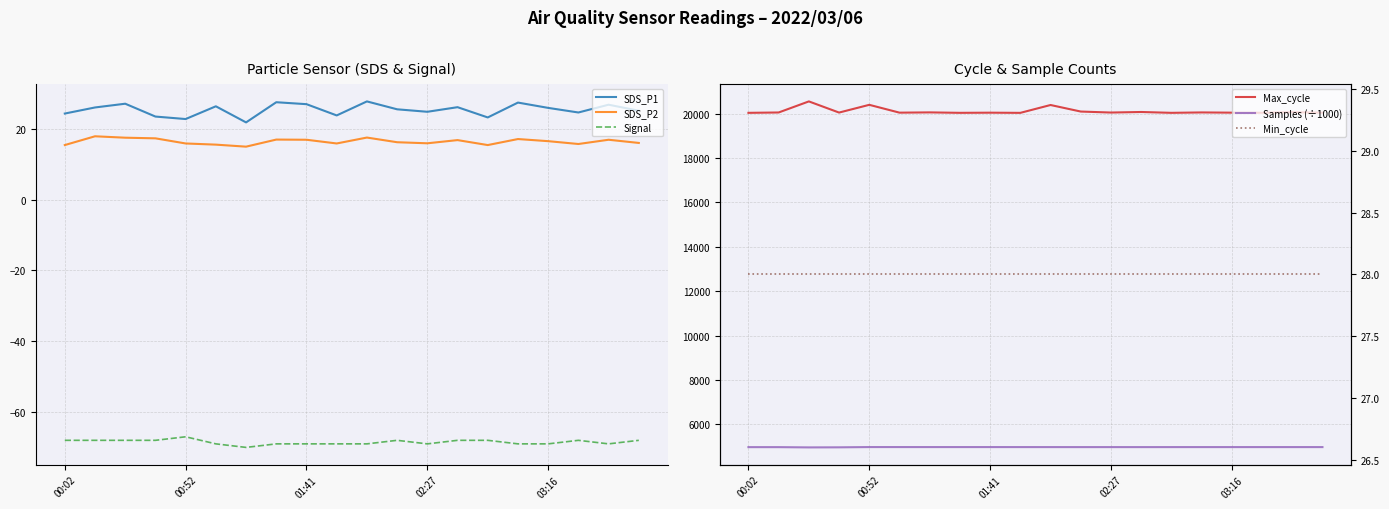

What position from the right is 19?

1